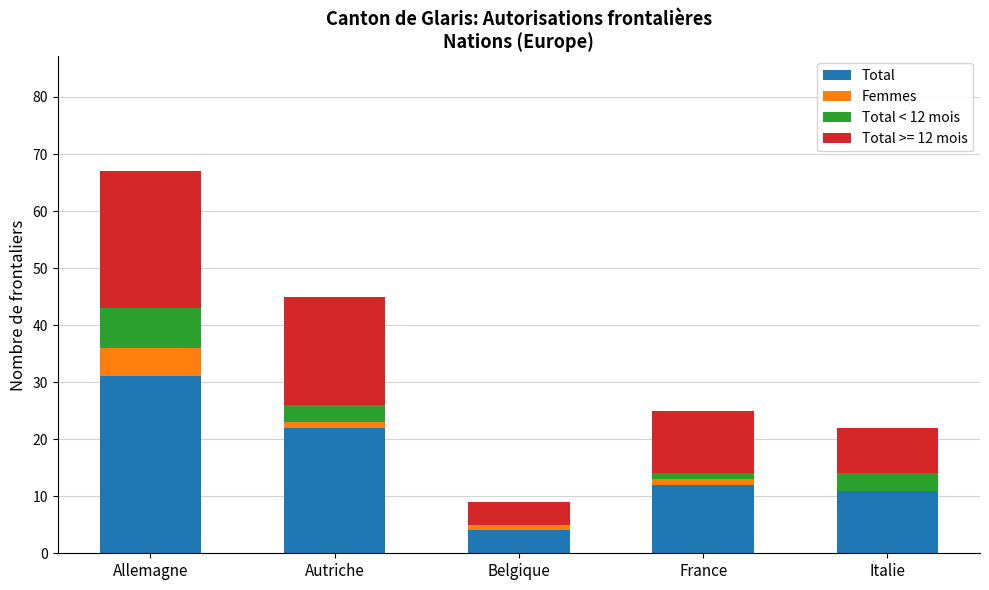

Which category has the highest value in the Total series?

Allemagne